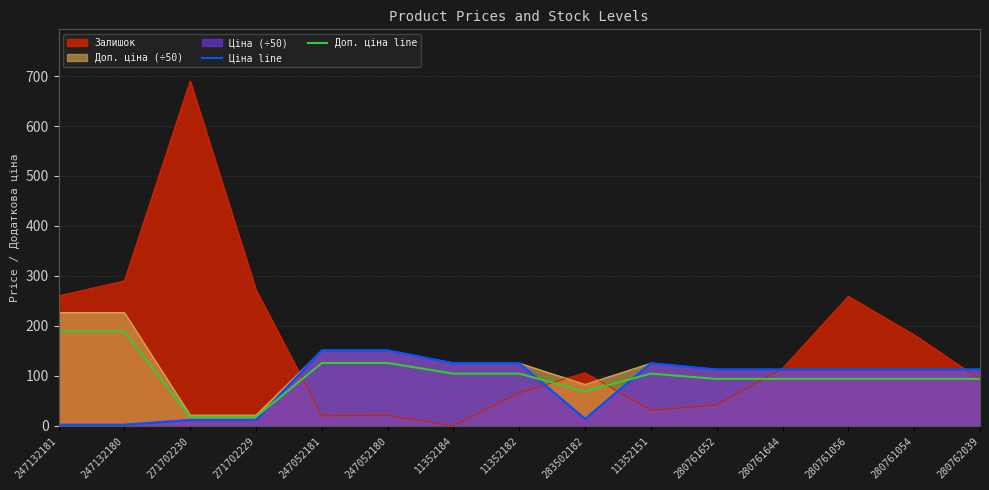

How many categories are shown in the chart?

15